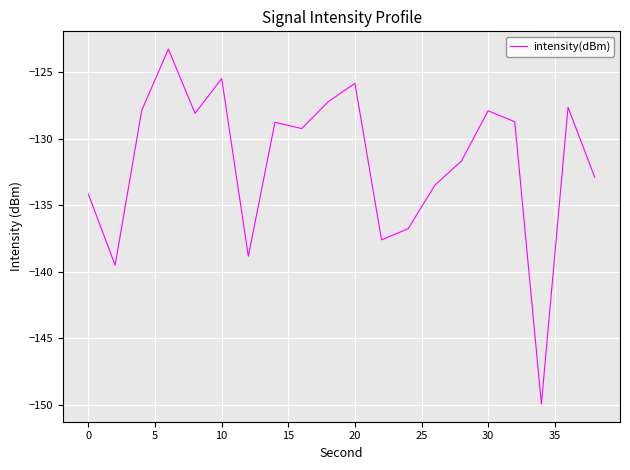

What is the smallest value displayed?

-150.0